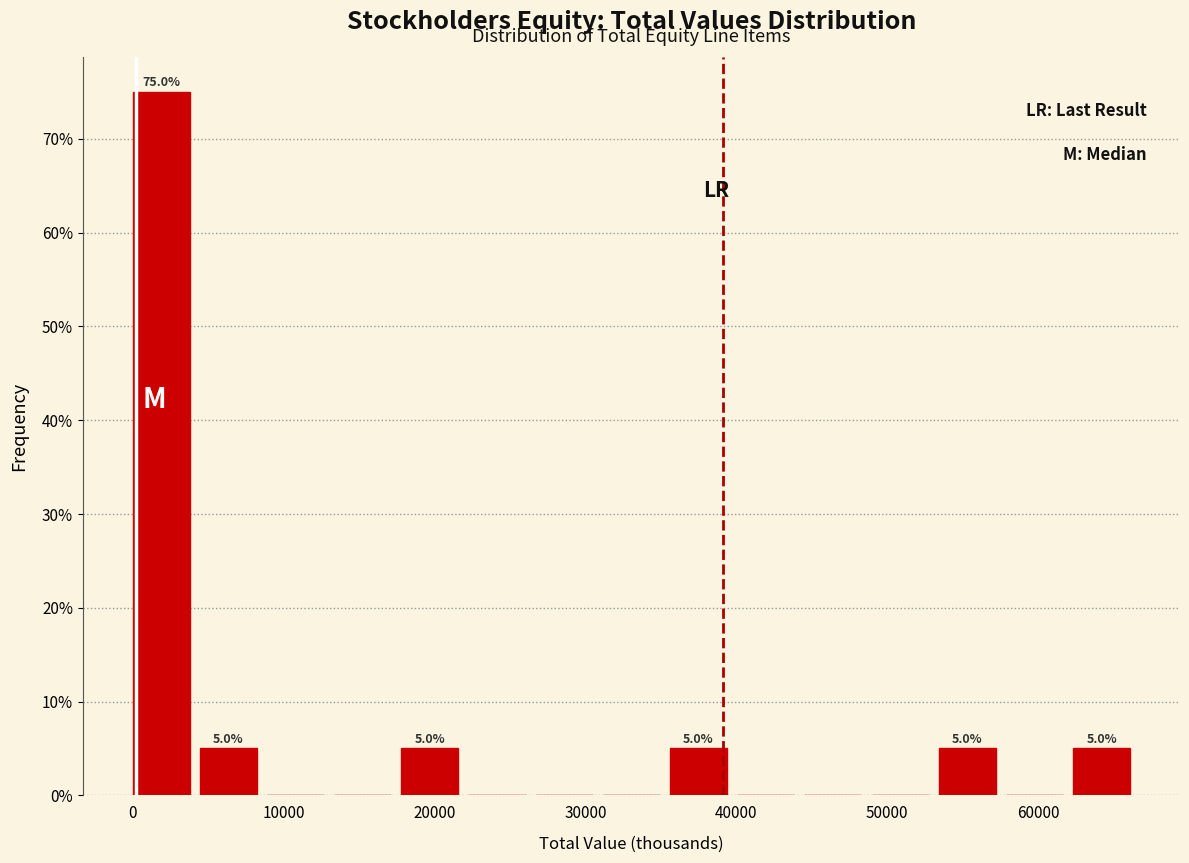

Which range on the x-axis has the tallest bar?

0 to 4000